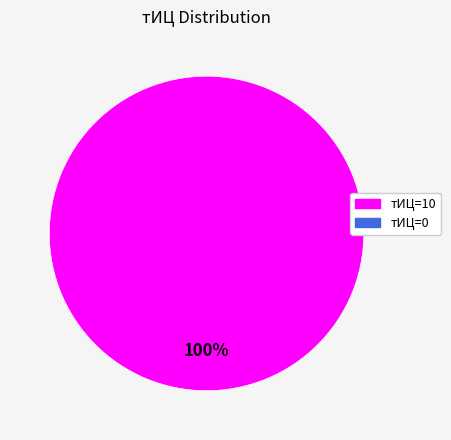

Does any single category account for the majority?

Yes